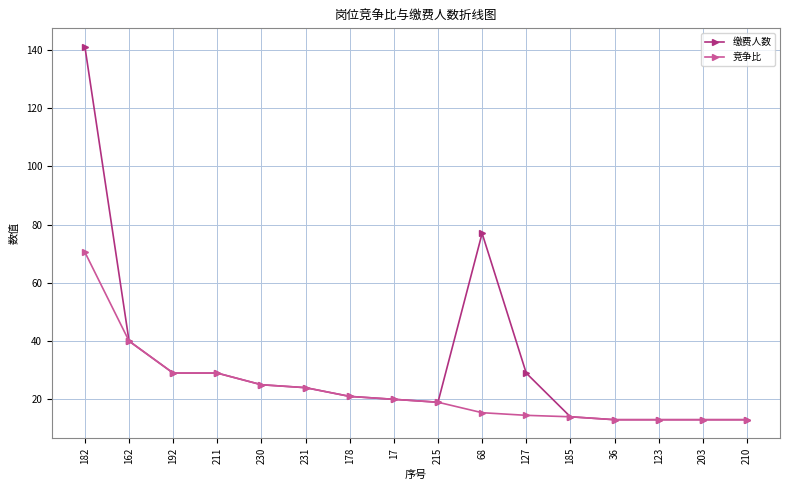

What is the label of the 1st point from the right?

210